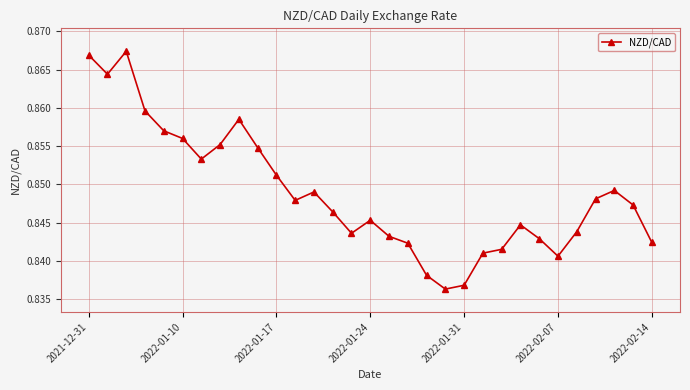

Count the values in the range 0 to 1.

31